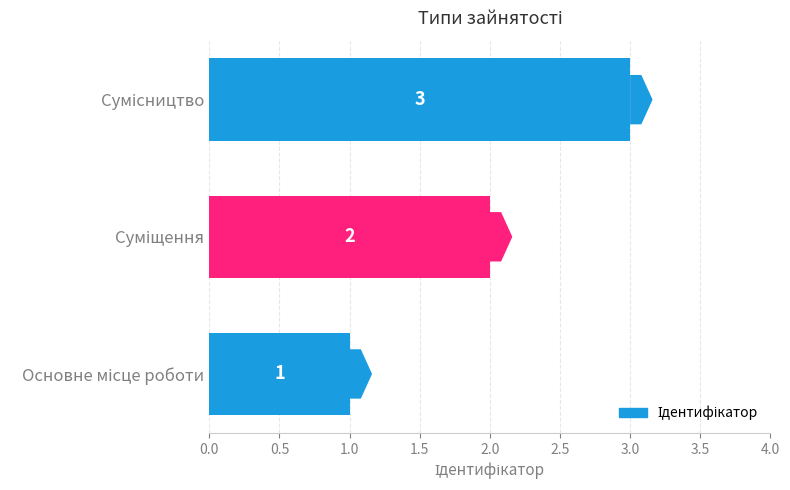

What is the maximum value shown in the chart?

3